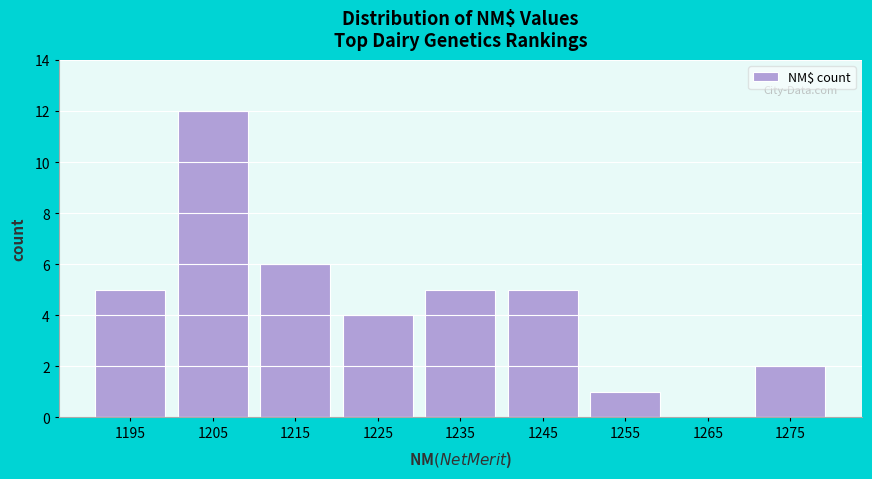

Reading left to right, what are all the values shown in this chart?

1195=5	1205=12	1215=6	1225=4	1235=5	1245=5	1255=1	1265=0	1275=2